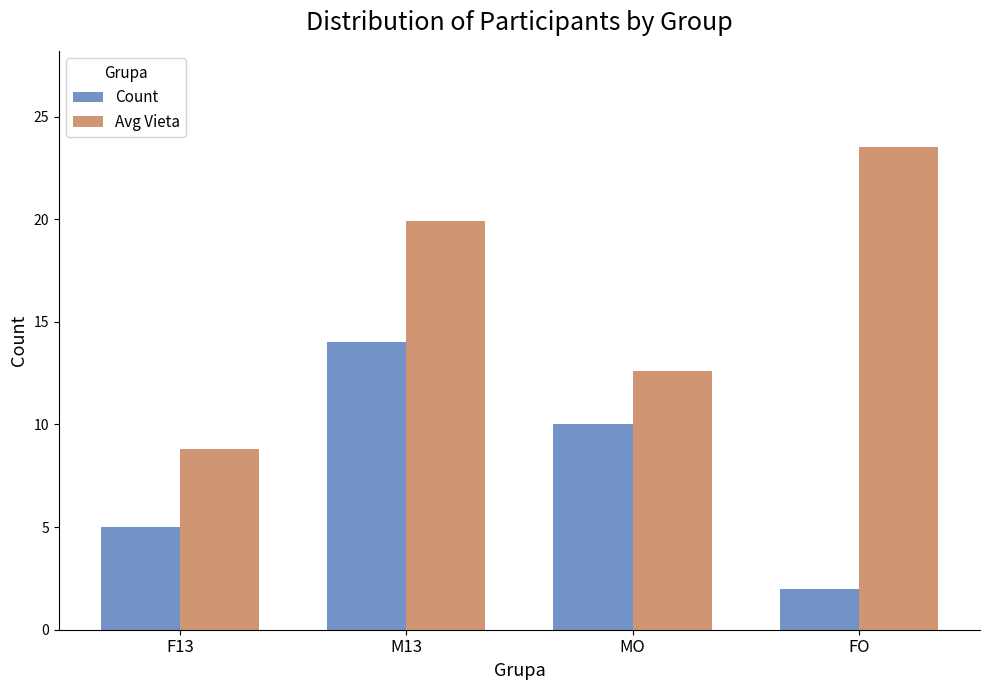

What is the value of the Avg Vieta bar at the 4th from the left?

23.5